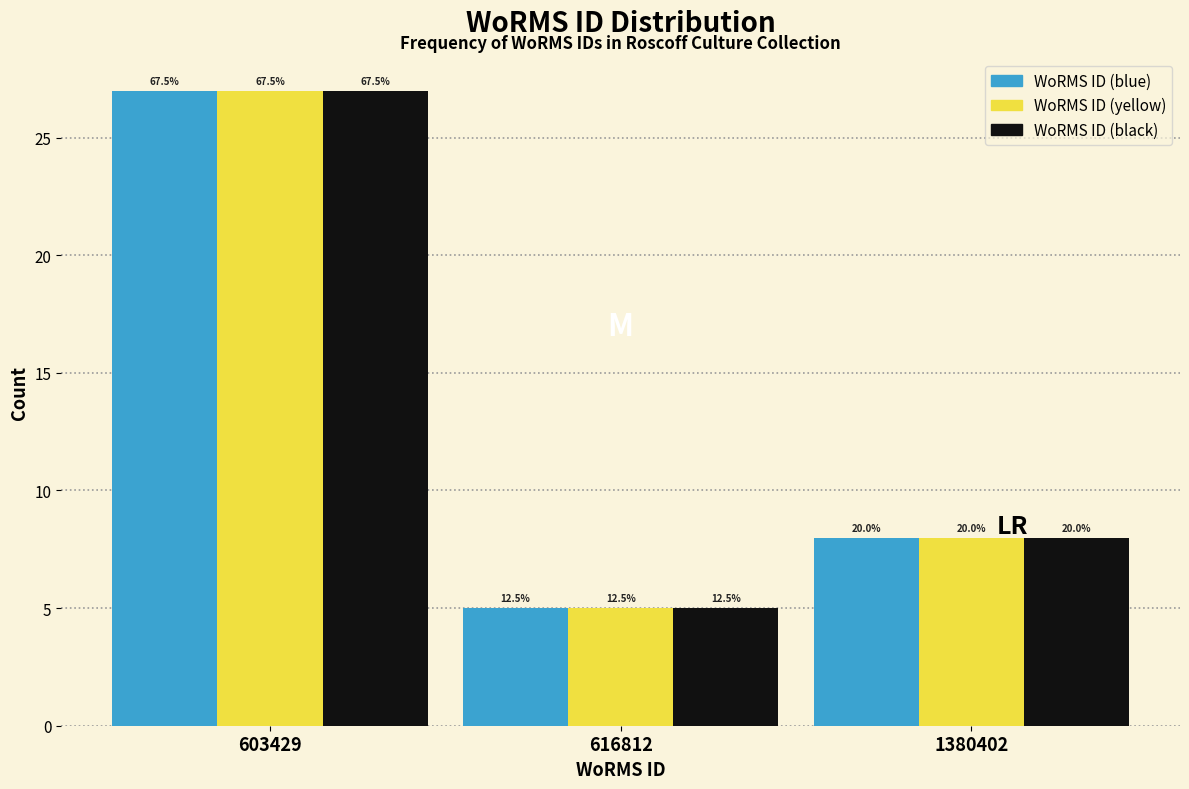

Does the chart contain stacked bars?

No